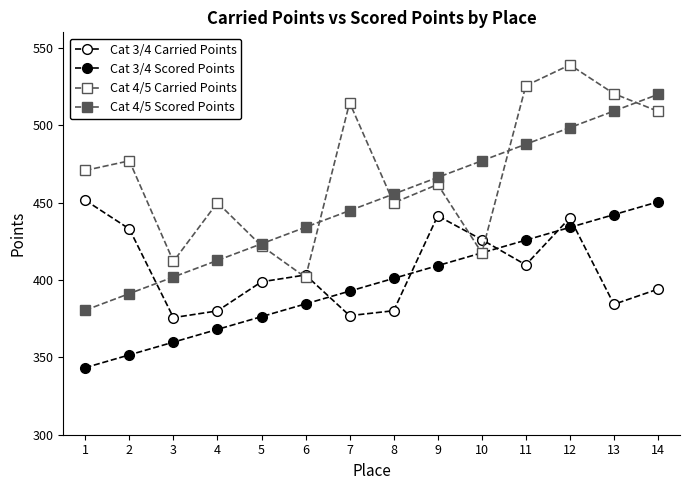

Which series changed the most between 1 and 10?

Cat 4/5 Scored Points